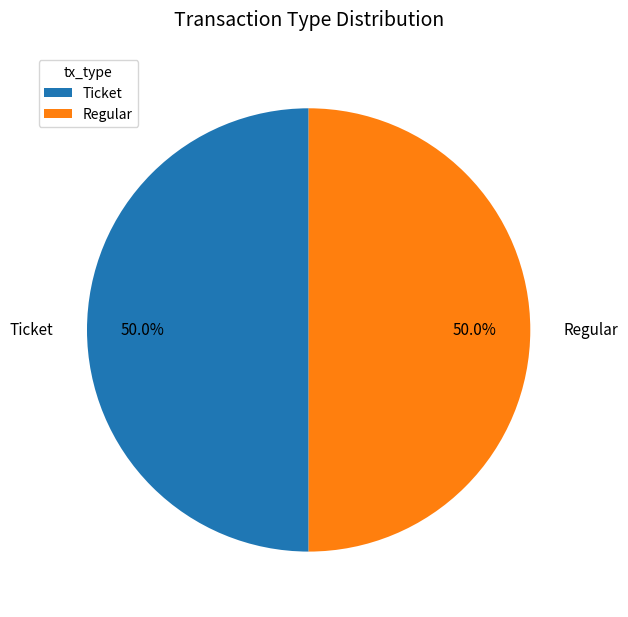

What is the ratio of the value at Ticket to the value at Regular?

1.0